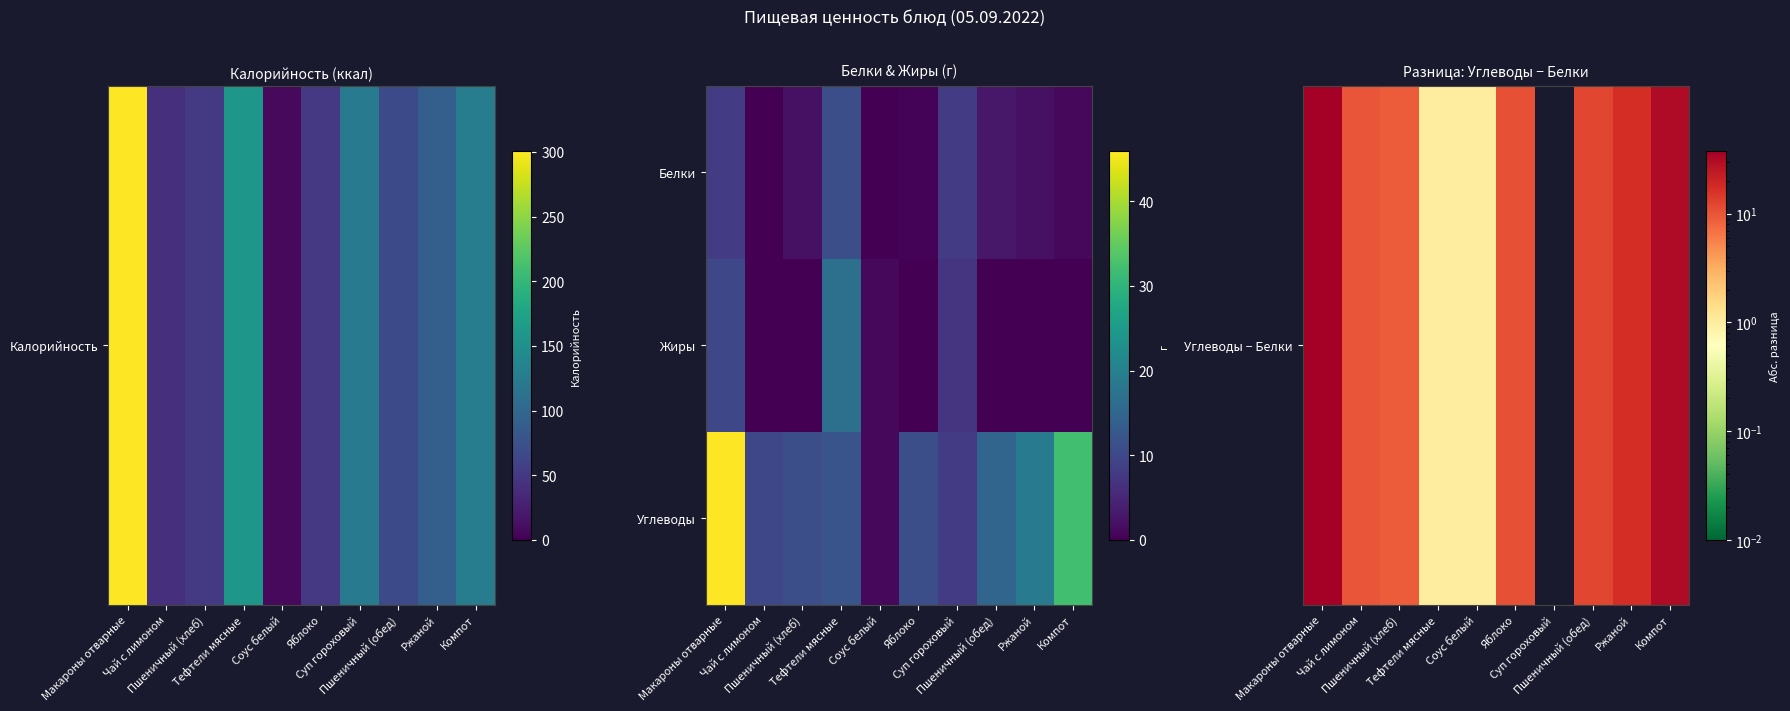

At which category is the sum across all series the highest?

Макароны отварные